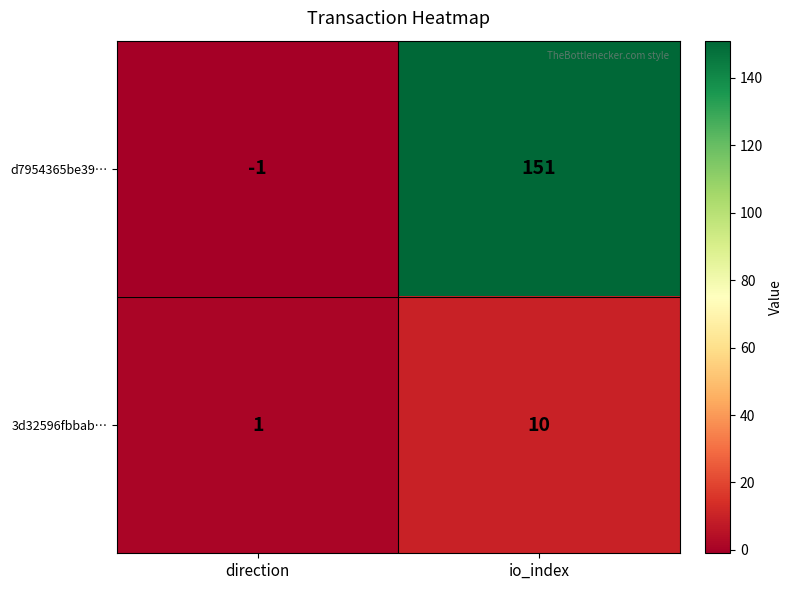

Reading left to right, transcribe all the data shown in this chart.

d7954365be39…: direction=-1	io_index=151
3d32596fbbab…: direction=1	io_index=10